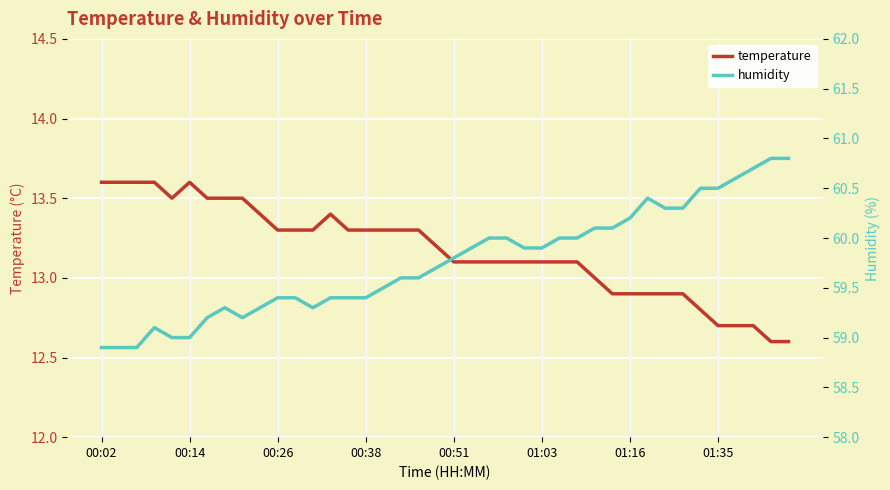

How many values in the temperature series exceed 13?

28